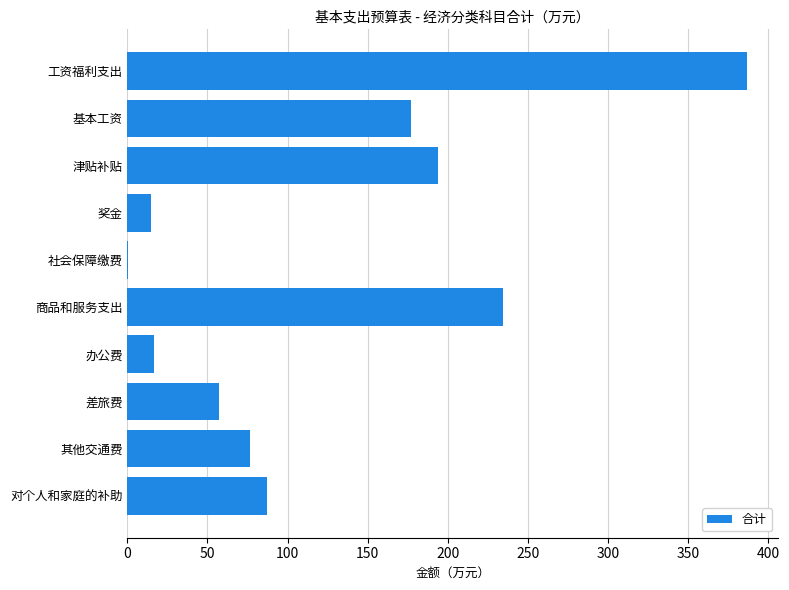

What is the change in value from 奖金 to 对个人和家庭的补助?

+72.2